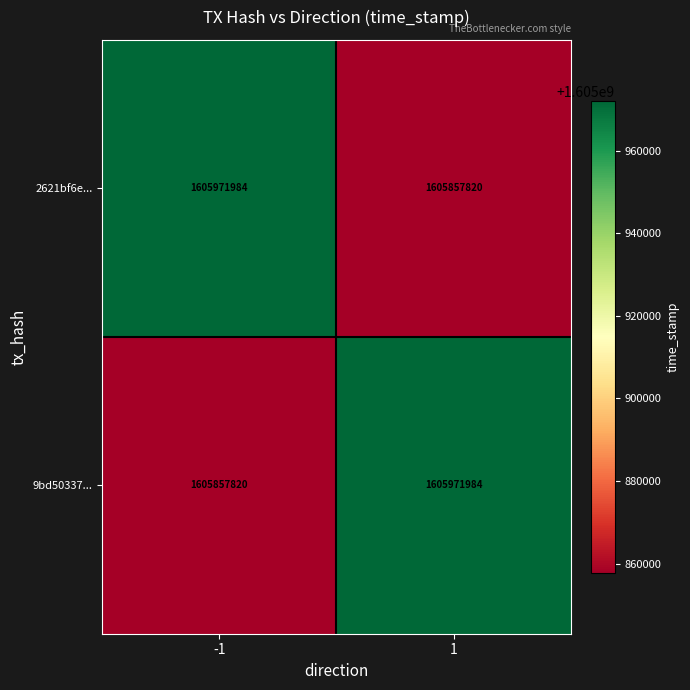

What is the difference between the maximum and minimum values in the 9bd50337... series?

114164